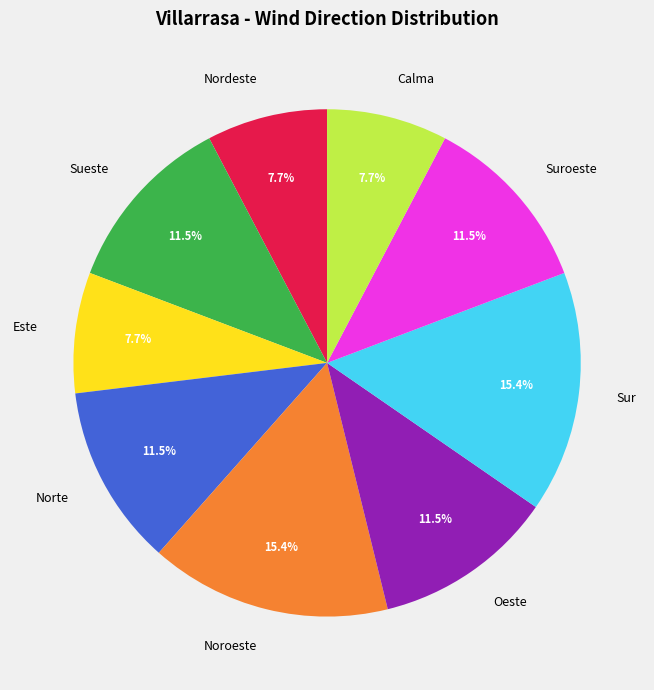

How many slices are in this pie chart?

9